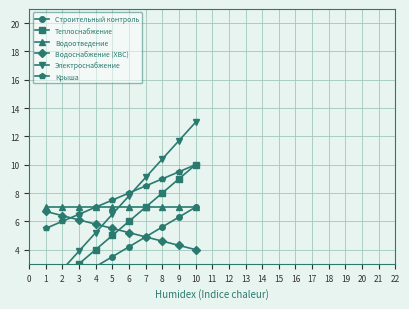

True or false: Водоснабжение (ХВС) has a value of 5.8 at 4.

True